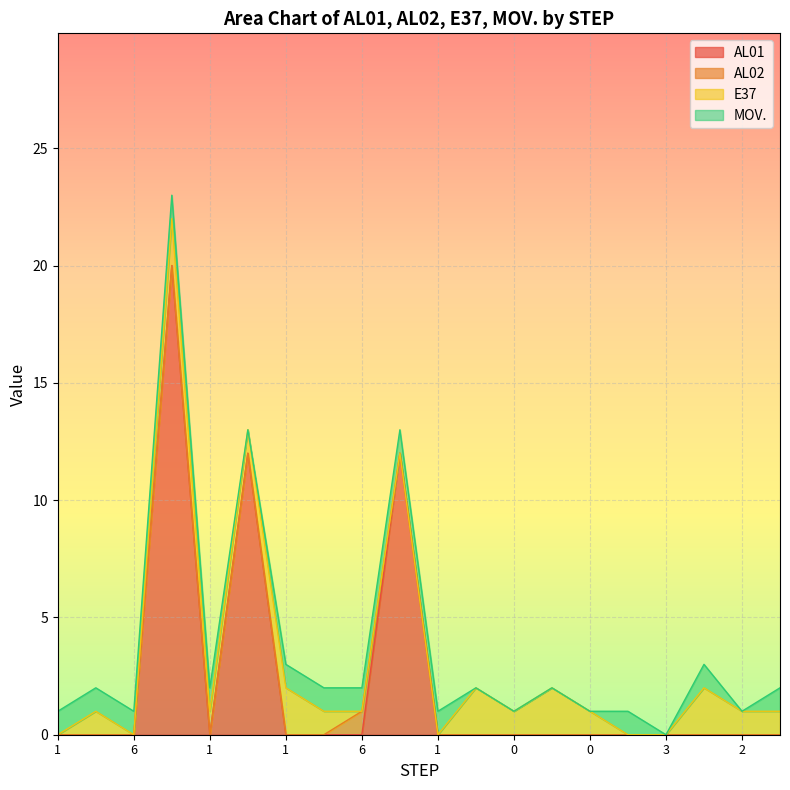

How many distinct data groups are displayed?

4